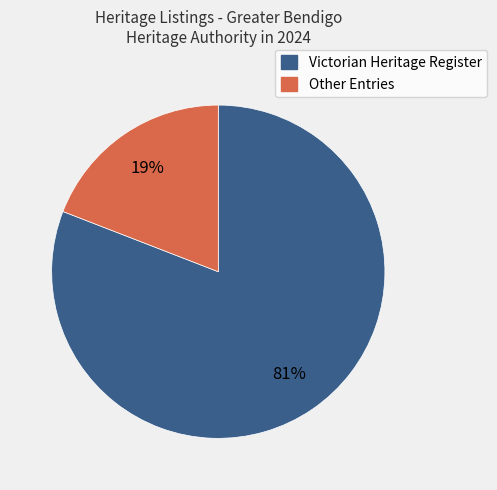

Count the number of slices in the pie.

2